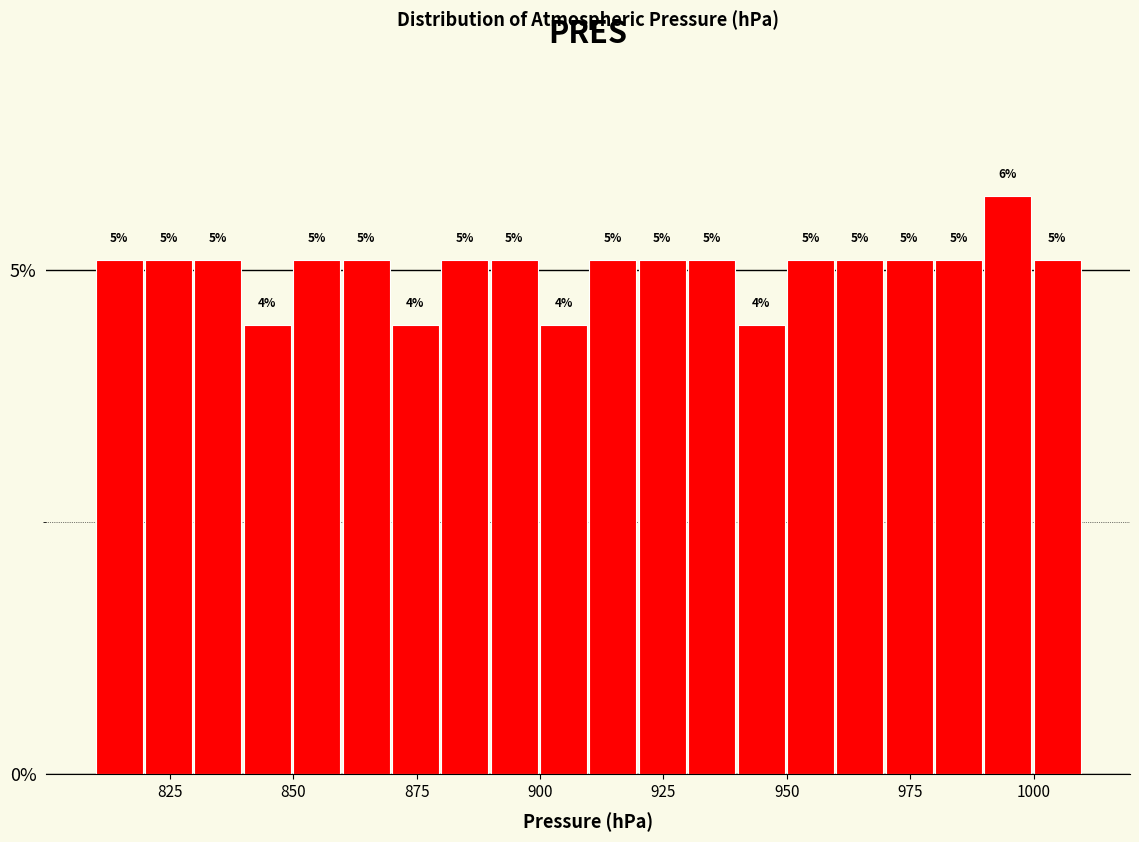

Around what value on the x-axis is the tallest bar? Give the approximate position of its centre, as read against the axis.

995